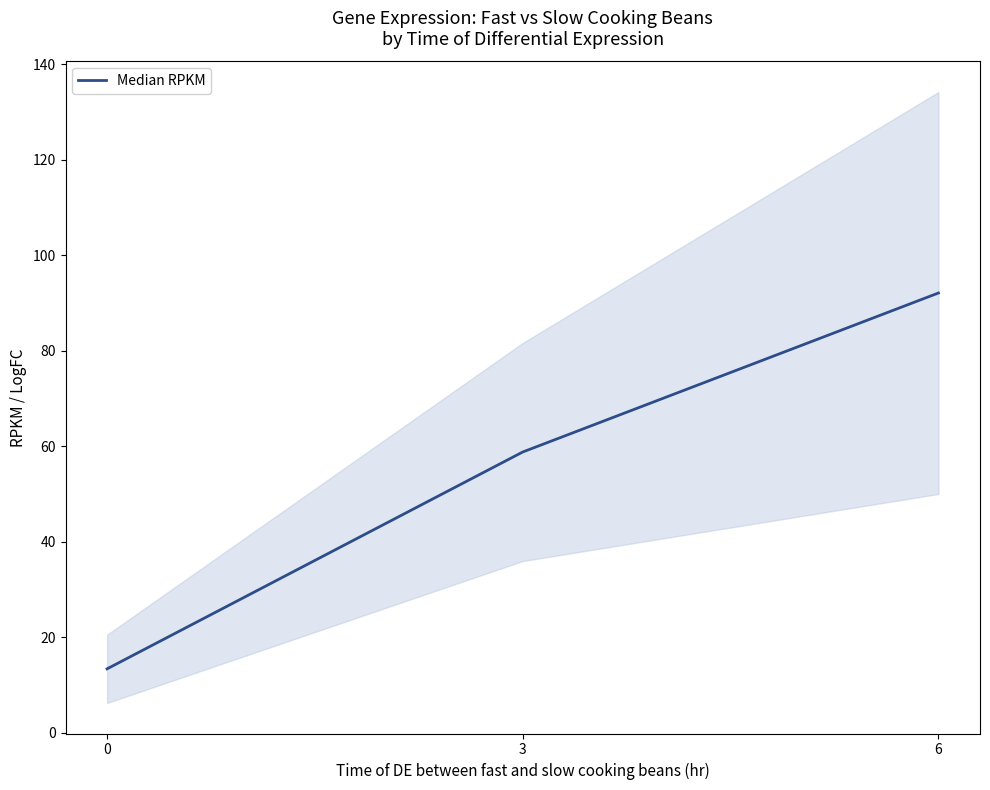

What value does the data have at 3?

58.8